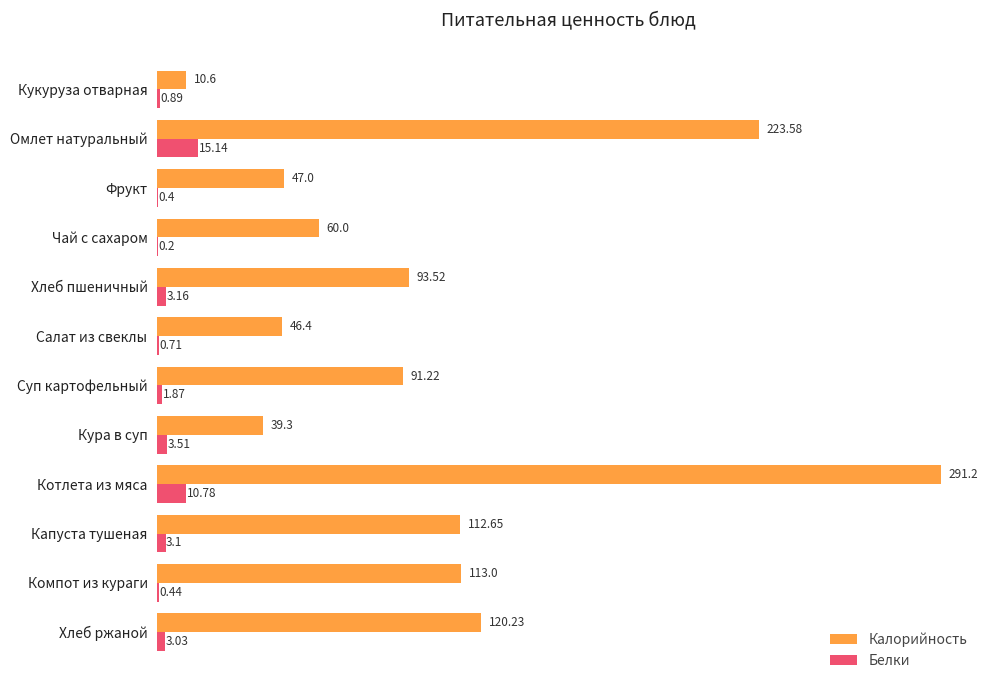

At which label is Белки closest to 7?

Кура в суп